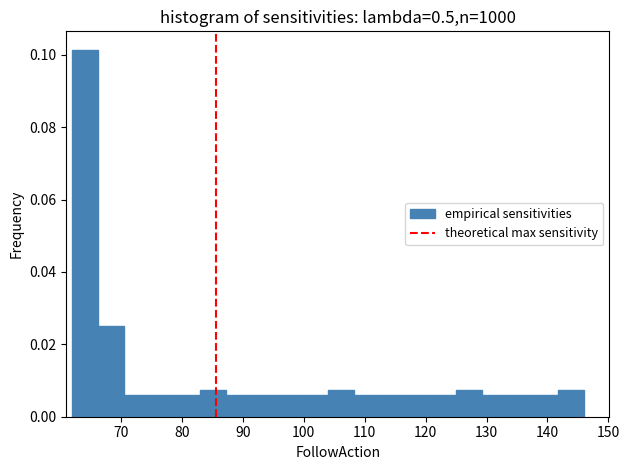

Reading left to right, list every bar in this chart as the range it spans on the x-axis followed by its height. Neither the bar edges nor the heights are printed on the chart, so give them approximately, as read against the axes.

62.0 to 66.2: 0.102
66.2 to 70.4: 0.024
70.4 to 74.6: 0.006
74.6 to 78.8: 0.006
78.8 to 83.0: 0.006
83.0 to 87.2: 0.008
87.2 to 91.4: 0.006
91.4 to 95.6: 0.006
95.6 to 99.8: 0.006
99.8 to 104.0: 0.006
104.0 to 108.2: 0.008
108.2 to 112.4: 0.006
112.4 to 116.6: 0.006
116.6 to 120.8: 0.006
120.8 to 125.0: 0.006
125.0 to 129.2: 0.008
129.2 to 133.4: 0.006
133.4 to 137.6: 0.006
137.6 to 141.8: 0.006
141.8 to 146.0: 0.008